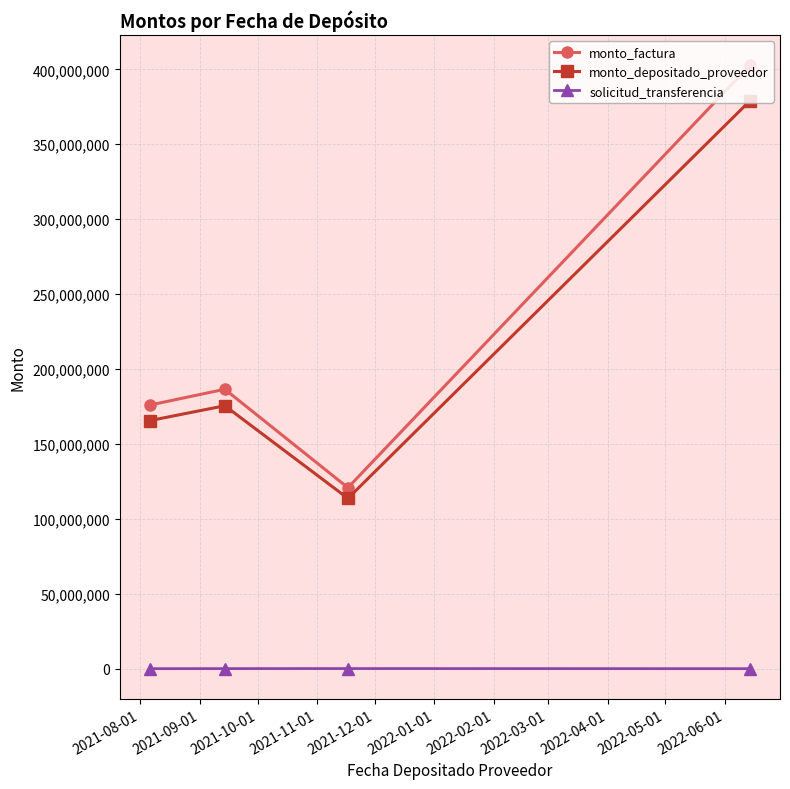

What is the minimum value for monto_depositado_proveedor?

113702446